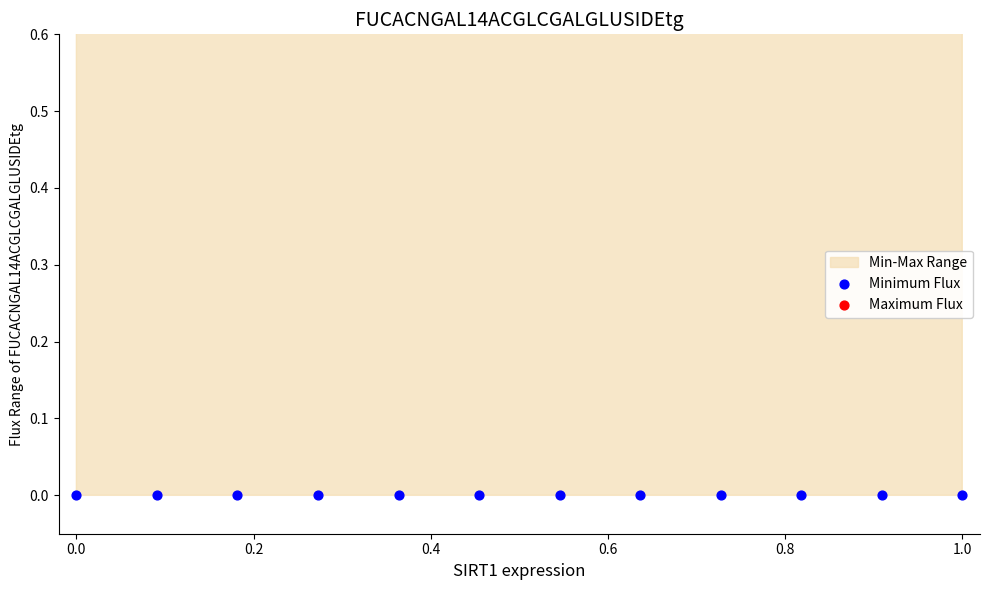

Which series has the widest spread of Y values?

Maximum Flux